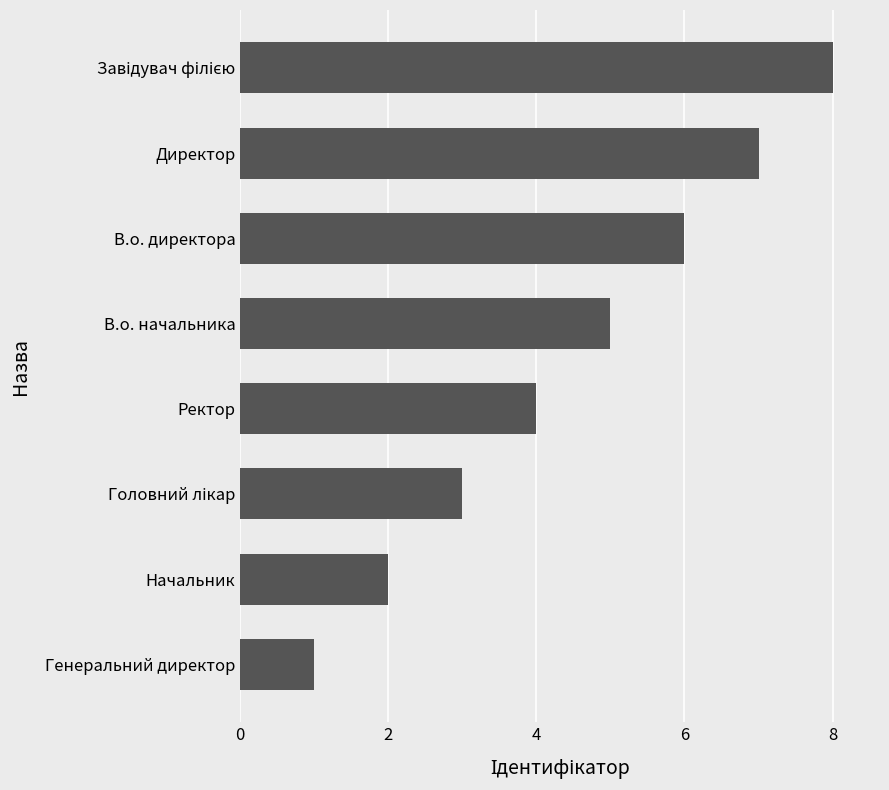

What is the sum of the values at Генеральний директор and В.о. директора?

7